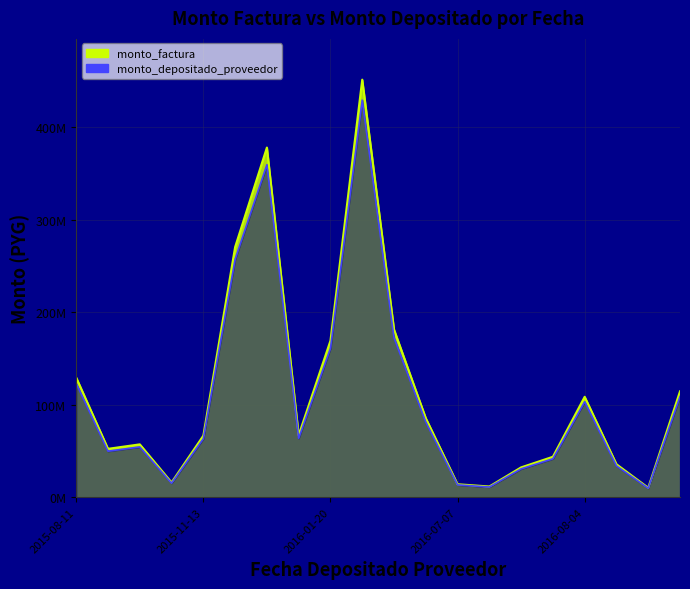

In monto_depositado_proveedor, how many points are higher than both neighbors (excluding endpoints)?

4